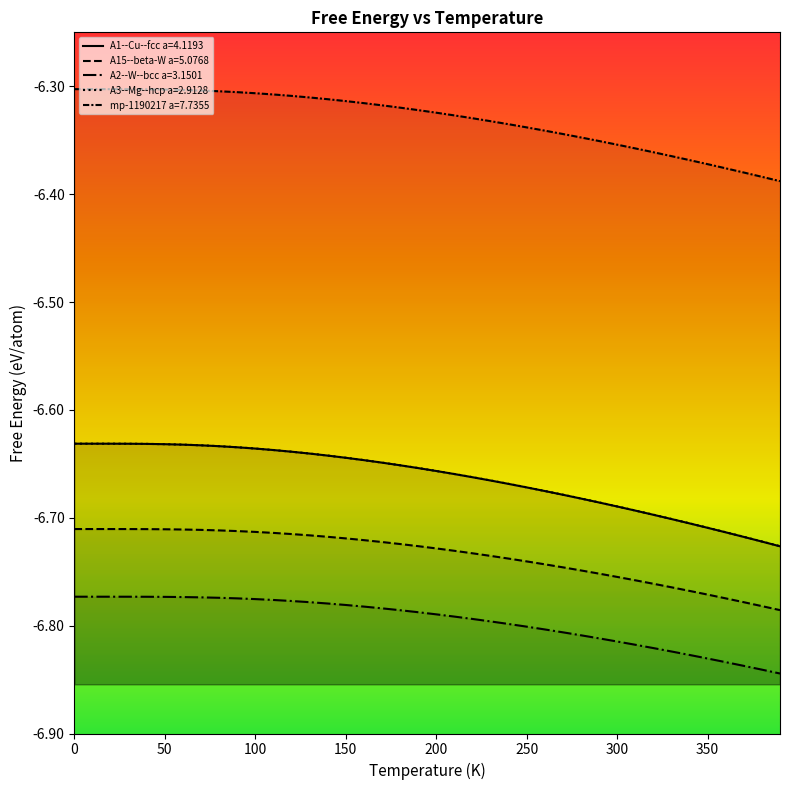

At 160, list the series in order from smallest to largest.

A2--W--bcc a=3.1501, A15--beta-W a=5.0768, A1--Cu--fcc a=4.1193, A3--Mg--hcp a=2.9128, mp-1190217 a=7.7355